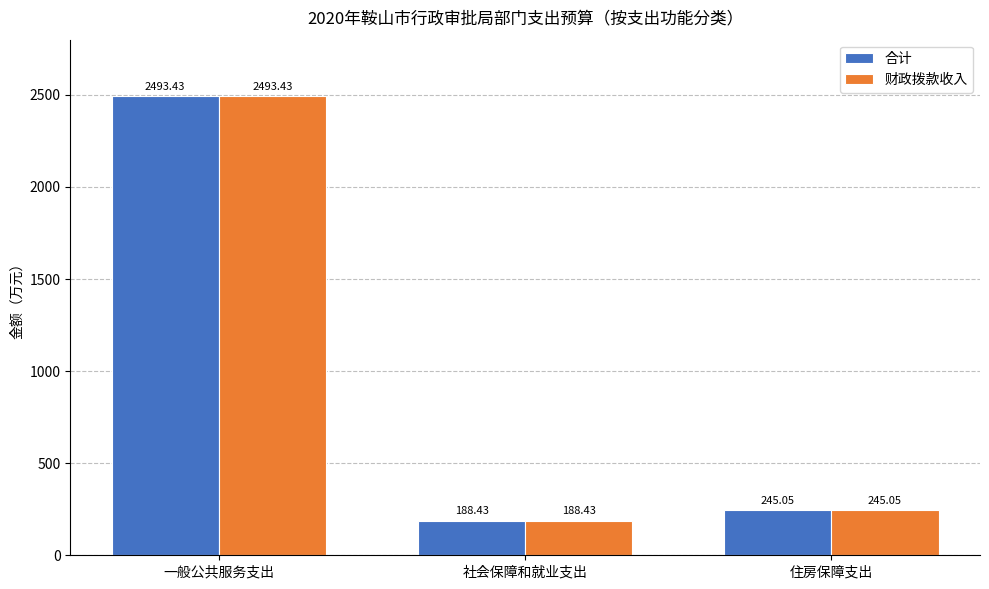

What is the sum of the 合计 values at 社会保障和就业支出 and 住房保障支出?

433.5